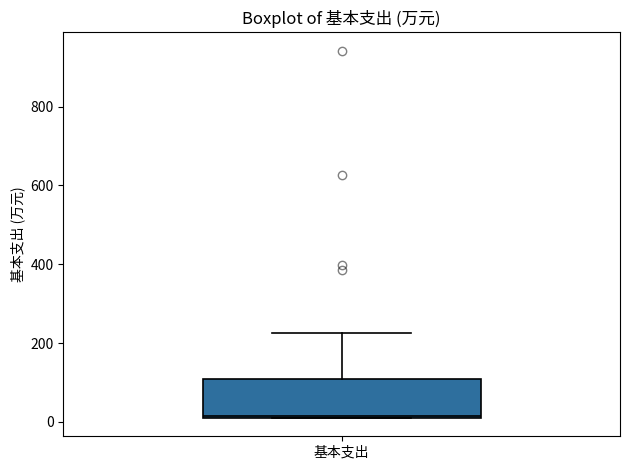

Where is the lower edge of the box for 基本支出 on the y-axis? The values are not printed on the chart, so give them approximately, as read against the axis.

20